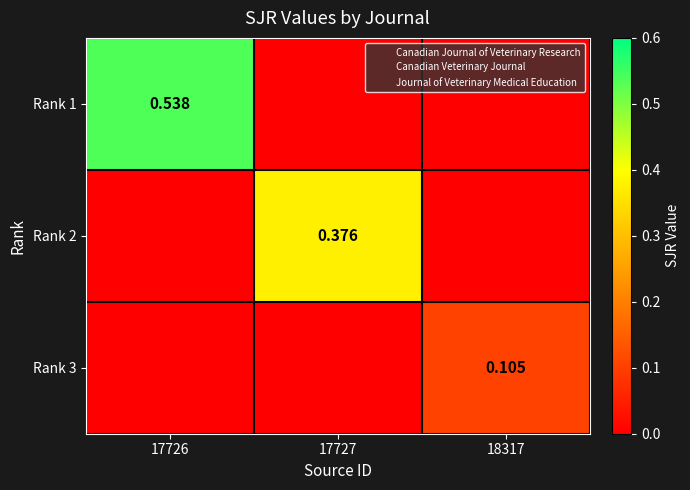

Which series has the largest range (max minus min)?

Rank 1